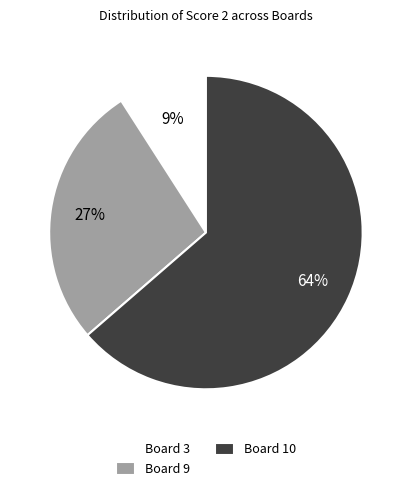

Which category has the smallest portion of the pie?

Board 3